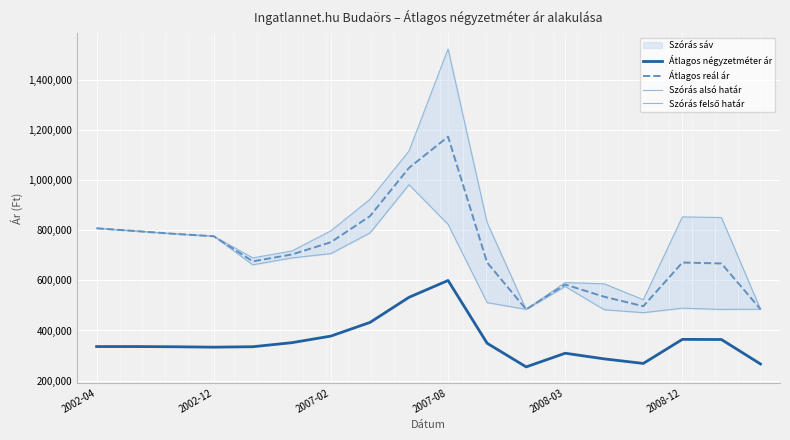

What is the lowest value of the Átlagos négyzetméter ár series?

254386